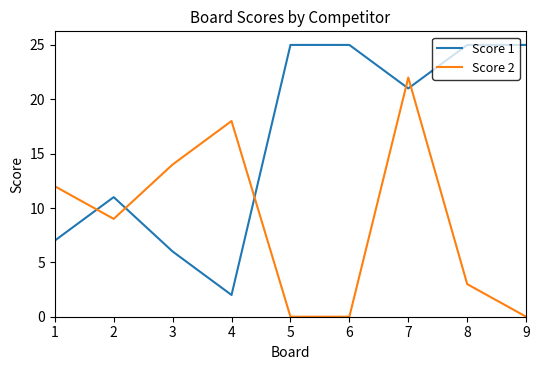

What is the difference between the highest and lowest values at 5?

25